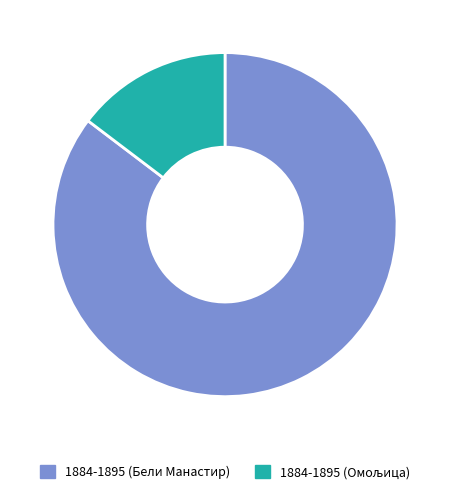

Is it true that 1884-1895 (Бели Манастир) is 78% of the pie?

False